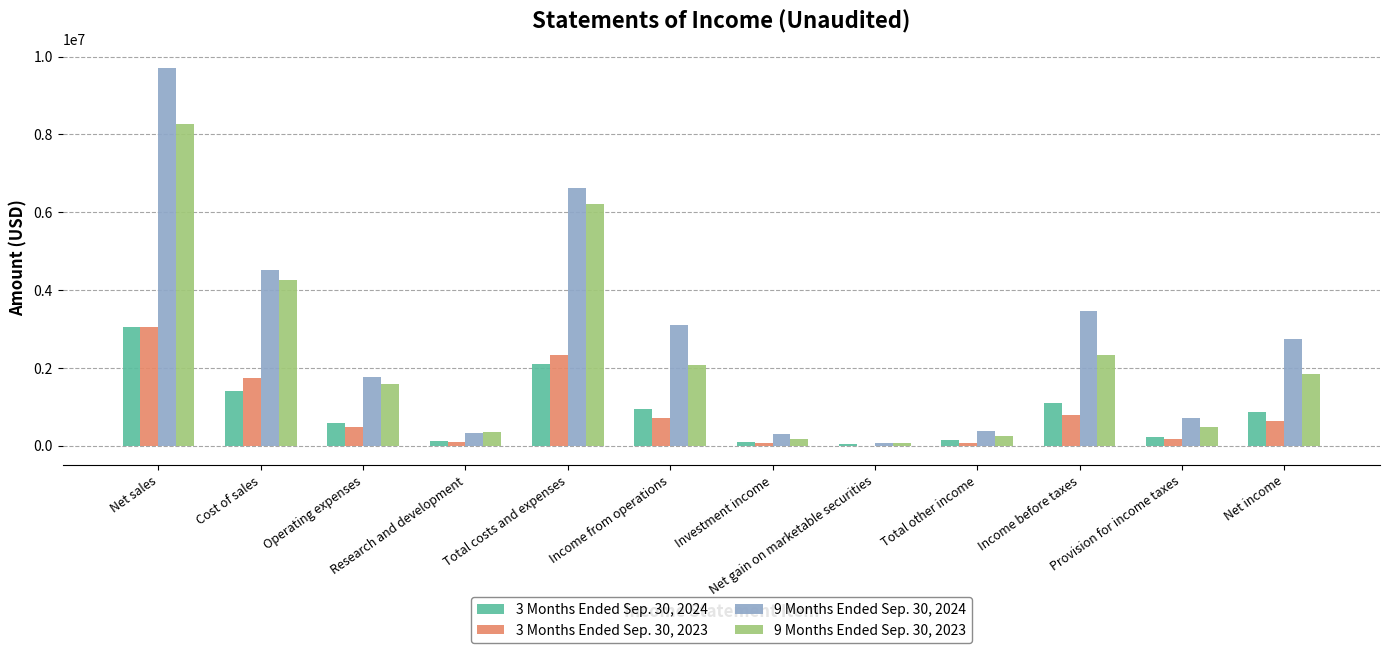

Is the value of 9 Months Ended Sep. 30, 2023 at Income from operations greater than the value of 9 Months Ended Sep. 30, 2024 at Net sales?

No